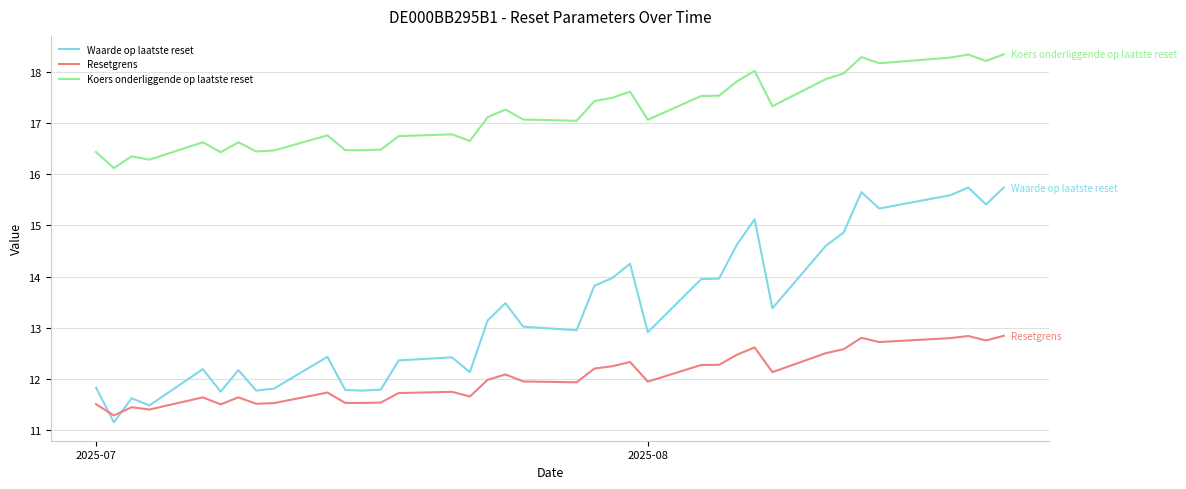

At how many categories does at least one series exceed 14?

37